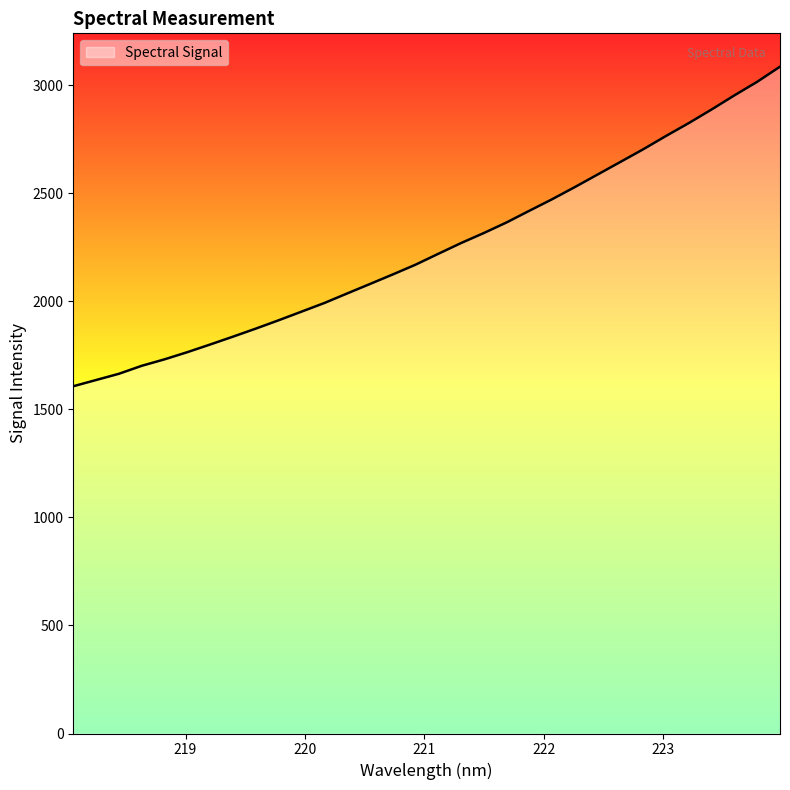

What is the minimum value shown in the chart?

1606.5